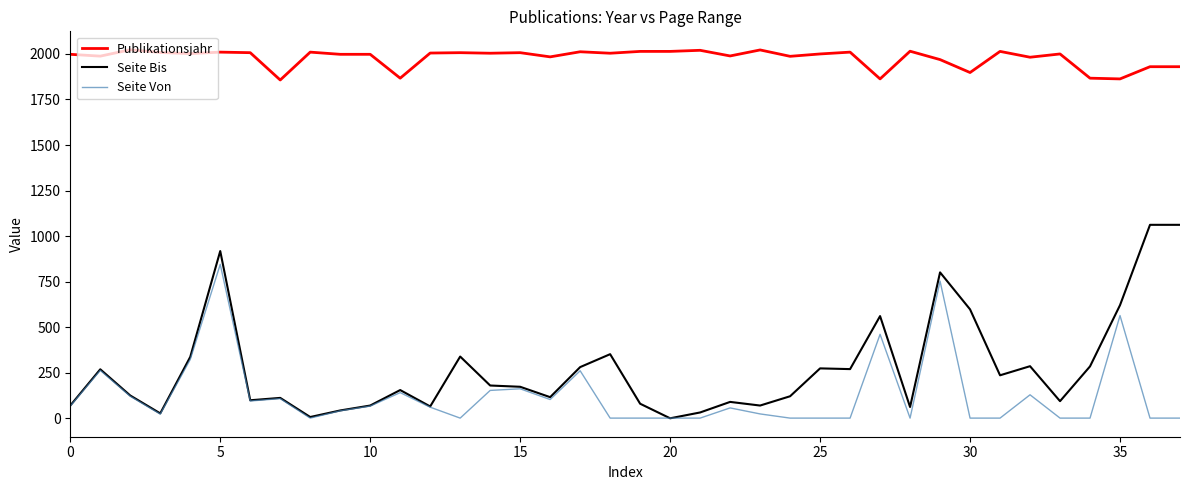

Which series has the largest range (max minus min)?

Seite Bis